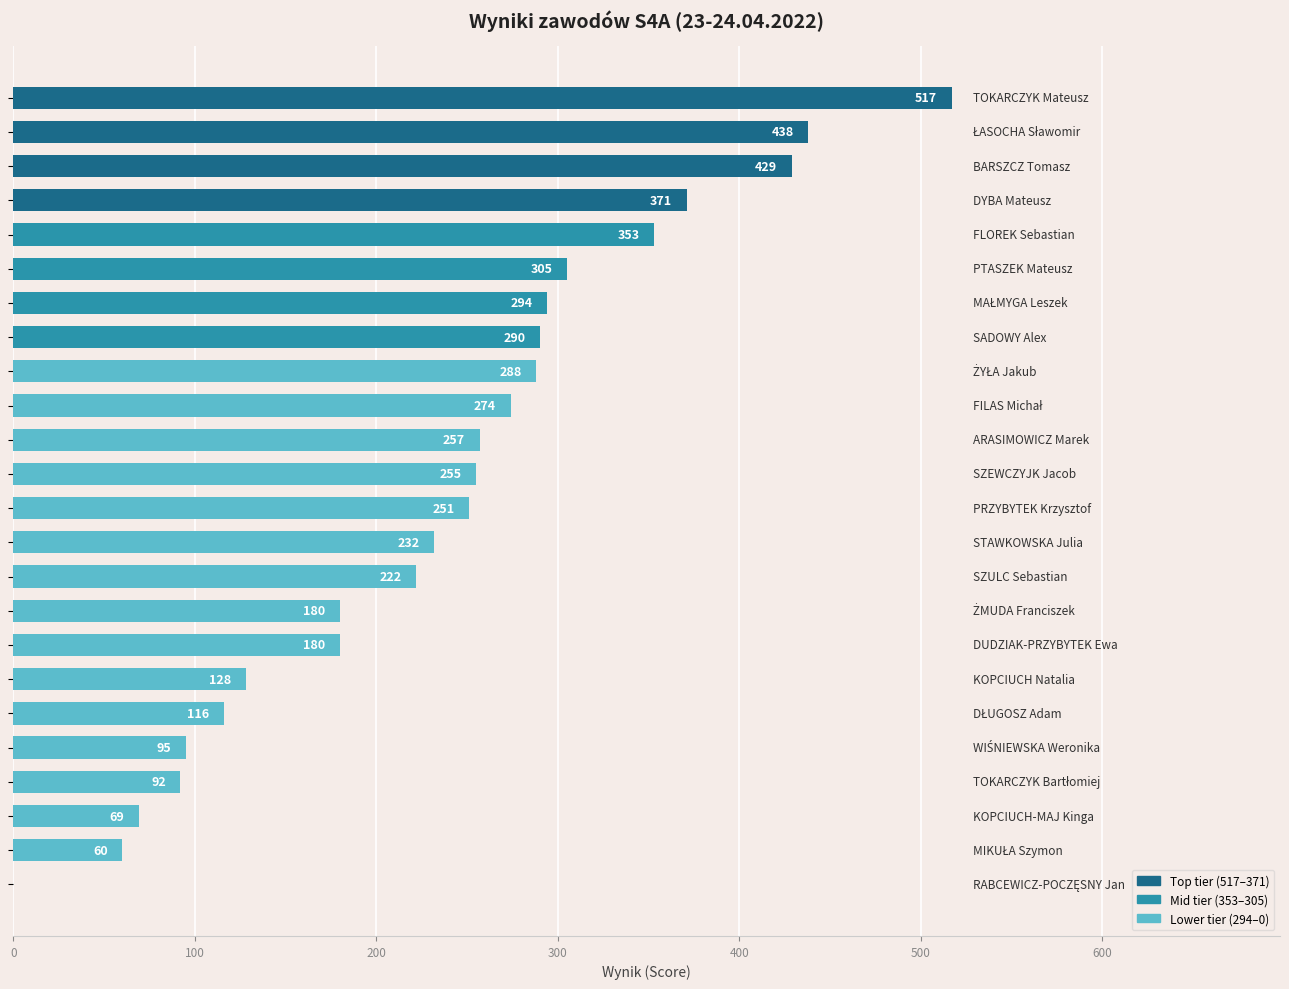

What is the sum of all values?

5696